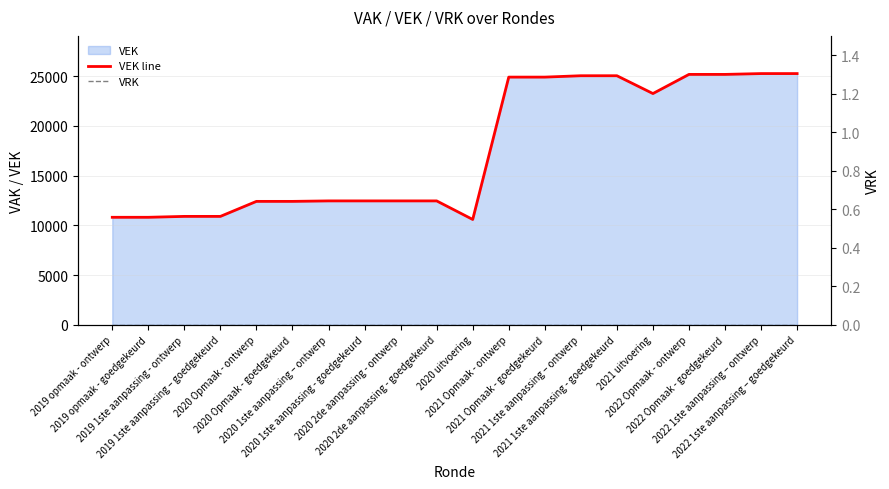

At 2022 Opmaak - ontwerp, list the series in order from largest to smallest.

VEK line, VRK